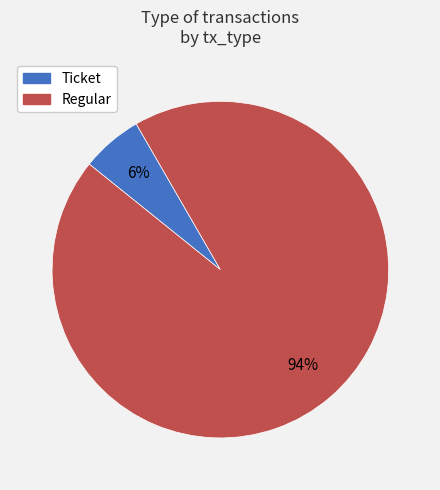

The Ticket slice represents 1% of the pie. True or false?

False